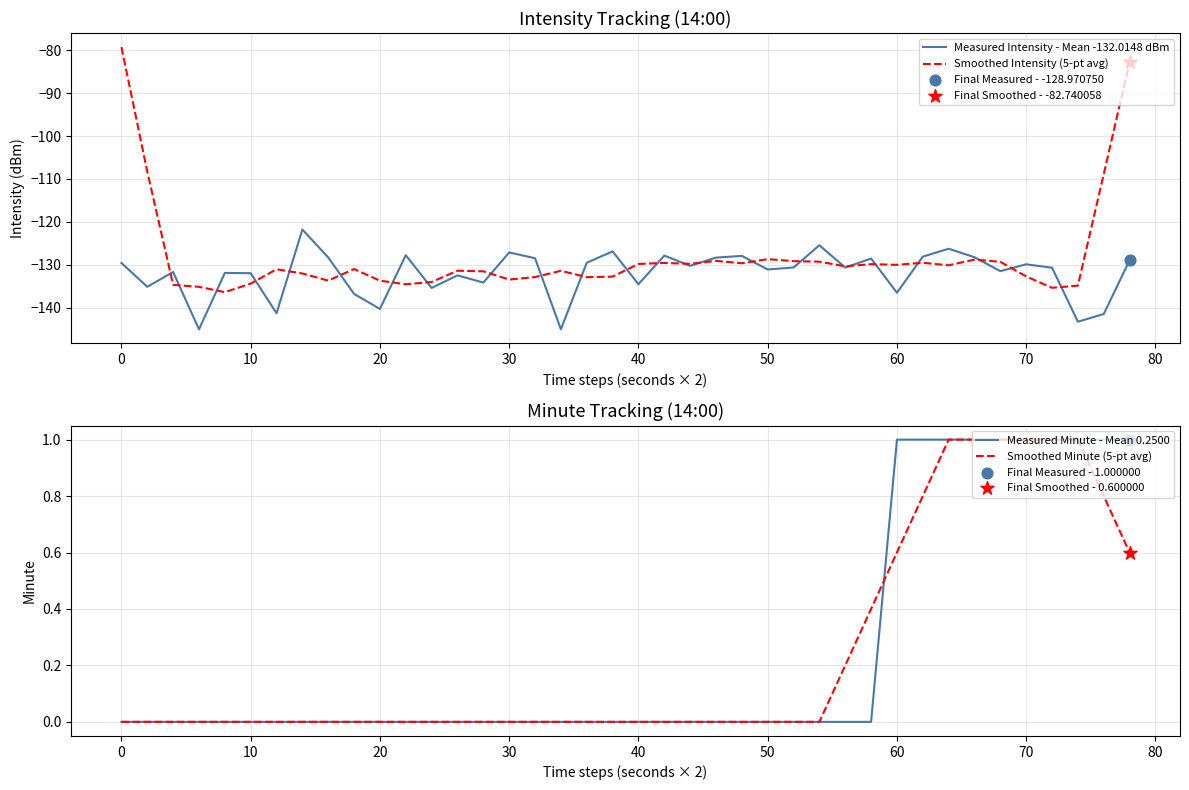

Which series contains the lowest Y value?

Measured Intensity - Mean -132.0148 dBm